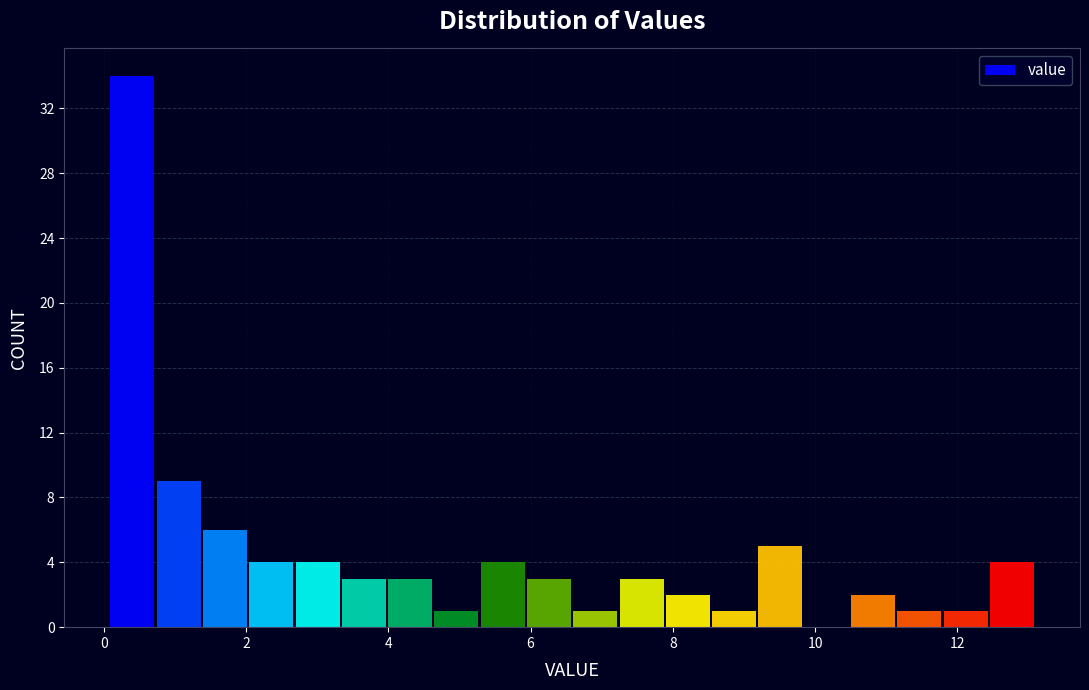

Read against the x-axis, roughly where is the centre of the tallest bar?

0.4